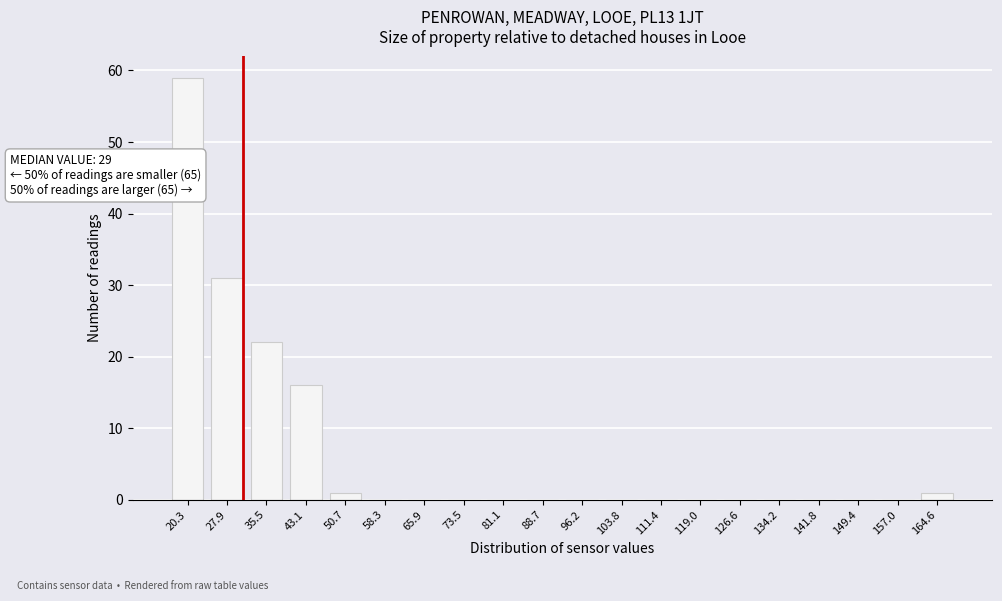

Reading left to right, transcribe all the data shown in this chart.

20.3=59	27.9=31	35.5=22	43.1=16	50.7=1	58.3=0	65.9=0	73.5=0	81.1=0	88.7=0	96.2=0	103.8=0	111.4=0	119.0=0	126.6=0	134.2=0	141.8=0	149.4=0	157.0=0	164.6=1